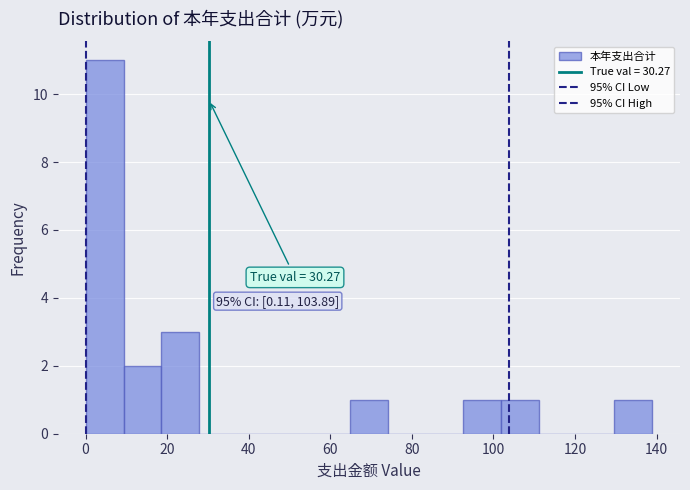

Which range on the x-axis has the tallest bar?

0 to 10